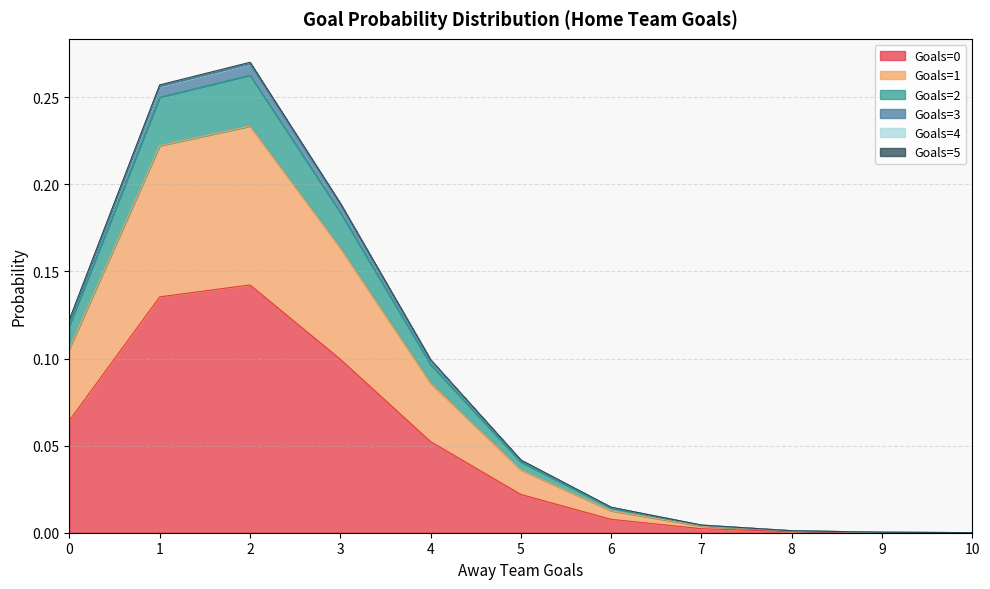

What is the value of the Goals=3 point at the 1st from the left?

0.1